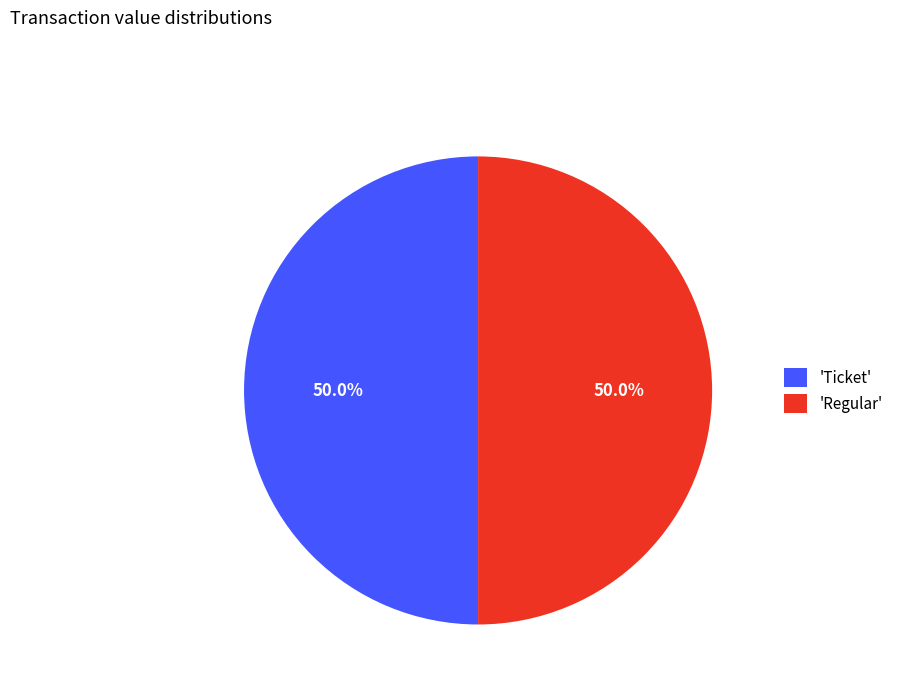

What is the ratio of the value at 'Ticket' to the value at 'Regular'?

1.0